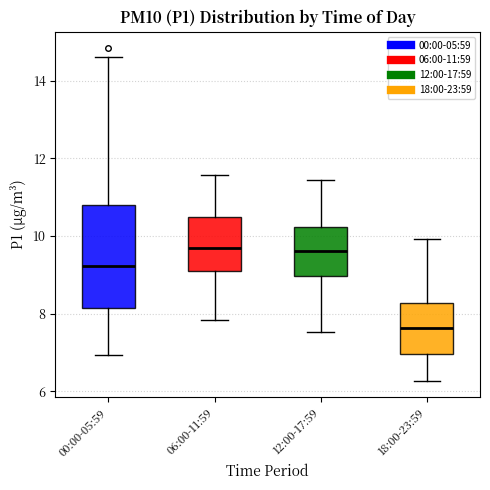

Which box's median line is the lowest?

18:00-23:59